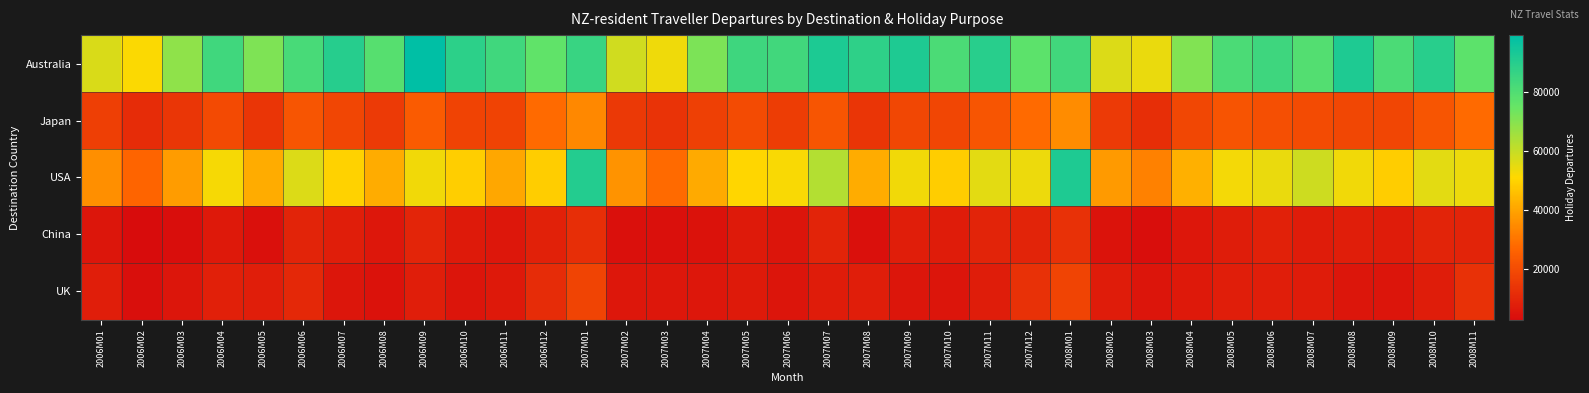

Which label corresponds to the largest value in the chart?

2006M09